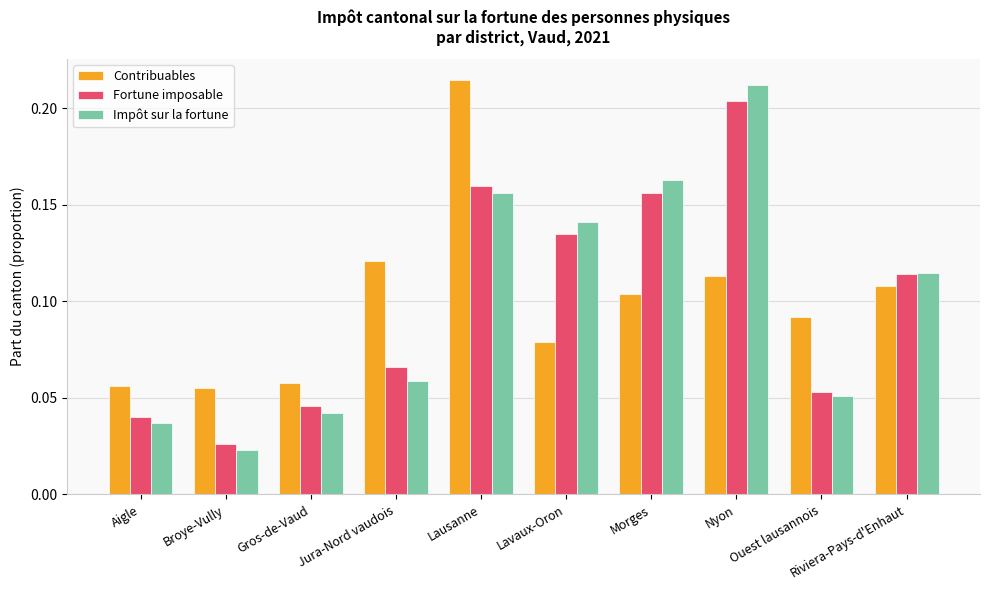

How many Impôt sur la fortune values are between 0 and 1?

10